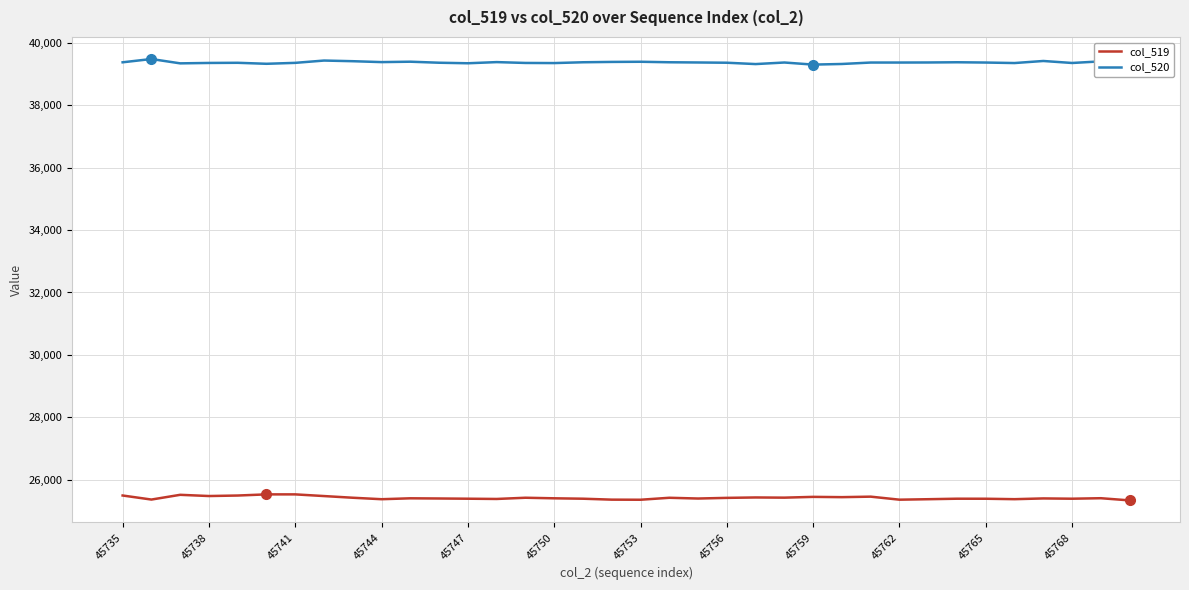

True or false: col_520 and col_519 cross at least once.

False